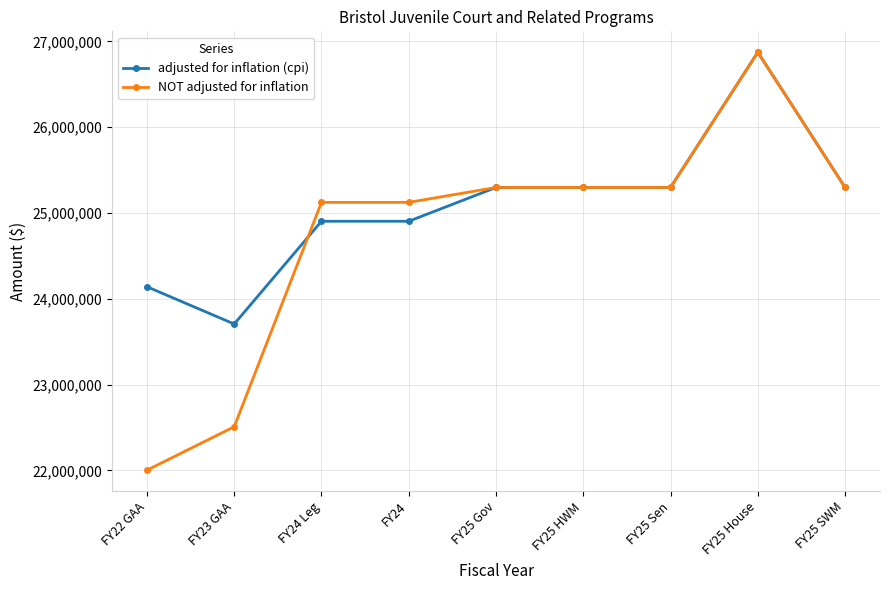

What is the average value of the NOT adjusted for inflation series?

24757466